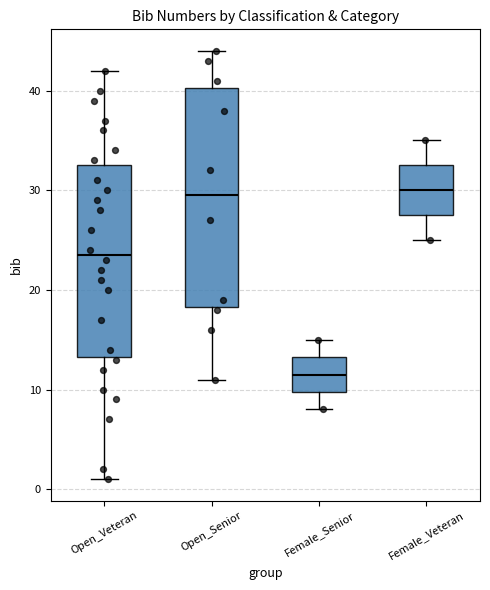

Reading left to right, read every box against the y-axis: the position of its median line, the range the box covers, and the ends of its whiskers. The values are not printed on the chart, so give them approximately, as read against the axis.

Open_Veteran: median 24, box 13 to 33, whiskers 1 to 42
Open_Senior: median 30, box 18 to 40, whiskers 11 to 44
Female_Senior: median 12, box 10 to 13, whiskers 8 to 15
Female_Veteran: median 30, box 28 to 33, whiskers 25 to 35